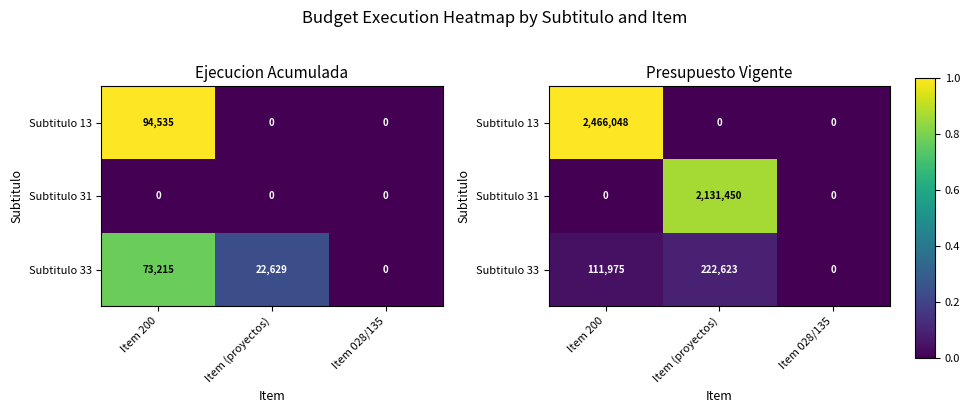

Which label corresponds to the smallest value in the chart?

Item (proyectos)